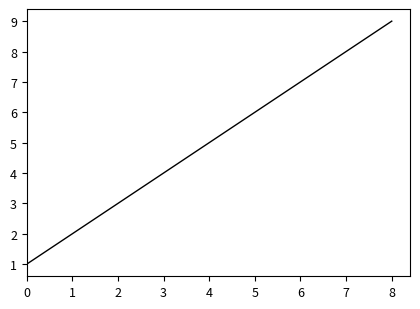

Reading left to right, list all the values displayed in this chart.

1	2	3	4	5	6	7	8	9